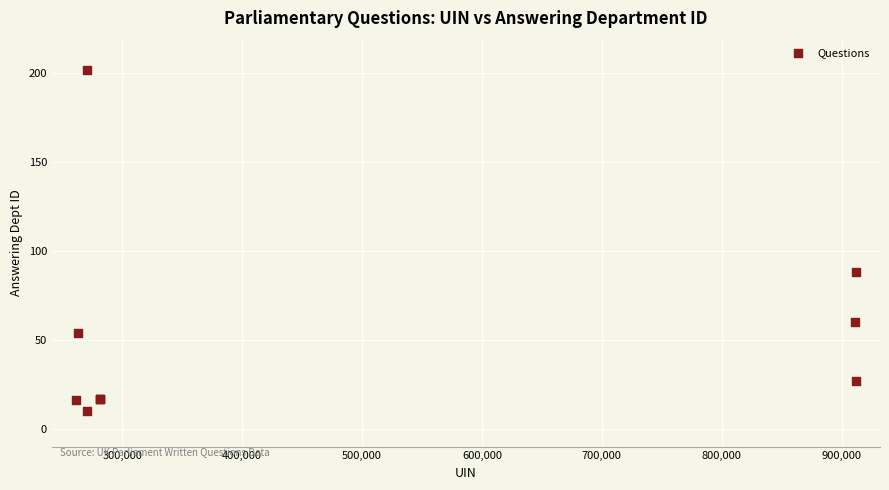

What Y value in the scatter plot is closest to 106?

88